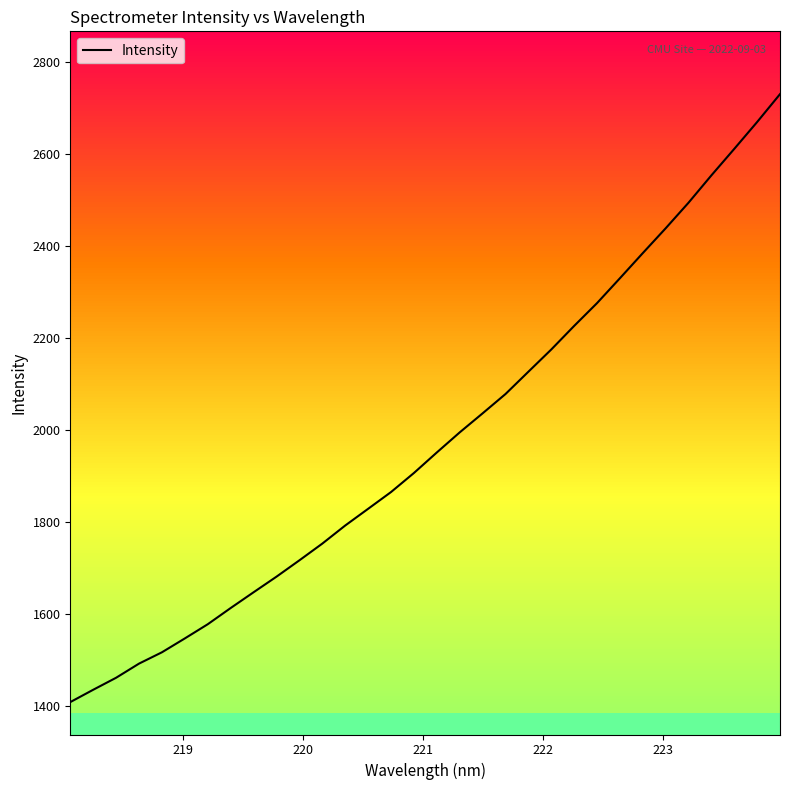

What is the highest value of the Intensity series?

2730.7